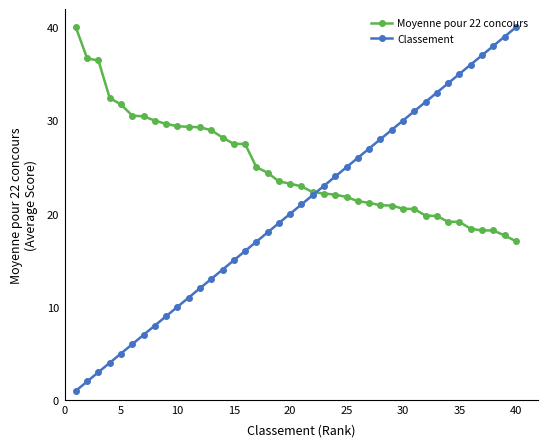

Rank the series by their average value, from highest to lowest.

Moyenne pour 22 concours, Classement